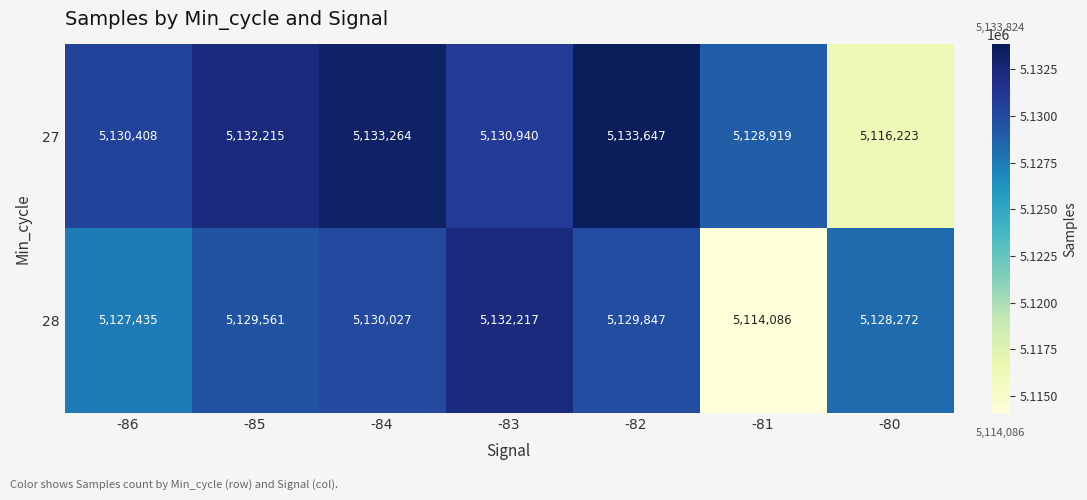

Reading right to left, extract all data points from this chart.

27: 5116223	5128919	5133647	5130940	5133264	5132215	5130408
28: 5128272	5114086	5129847	5132217	5130027	5129561	5127435